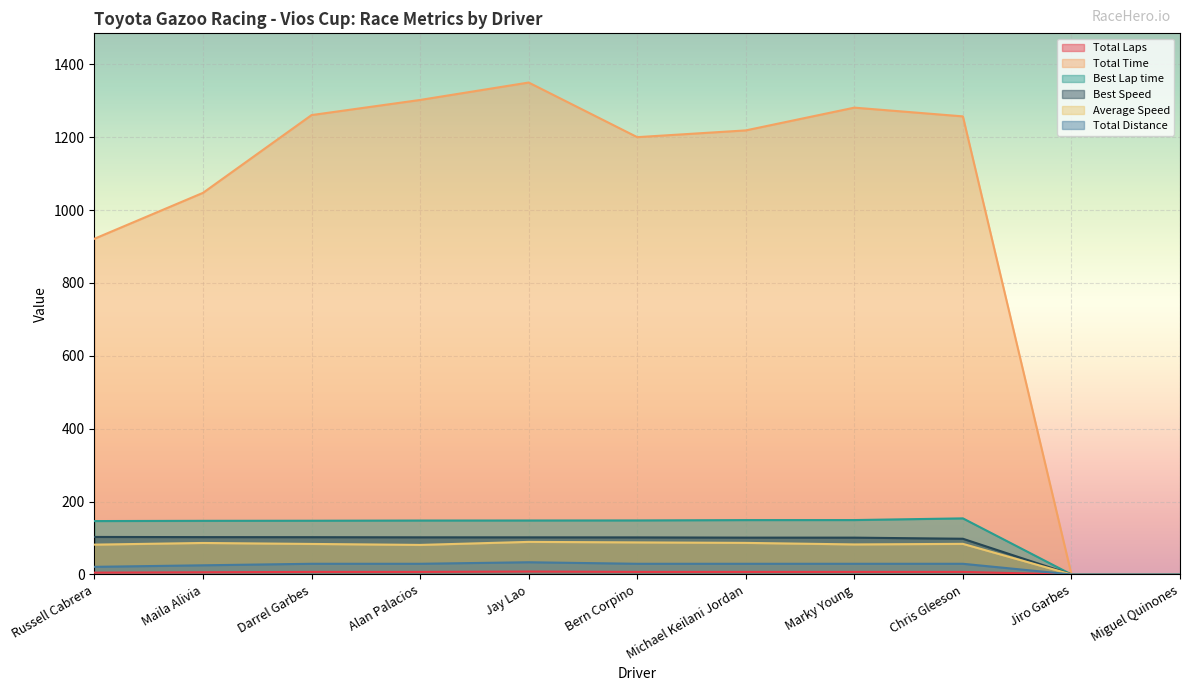

At which label is Average Speed closest to 44?

Alan Palacios